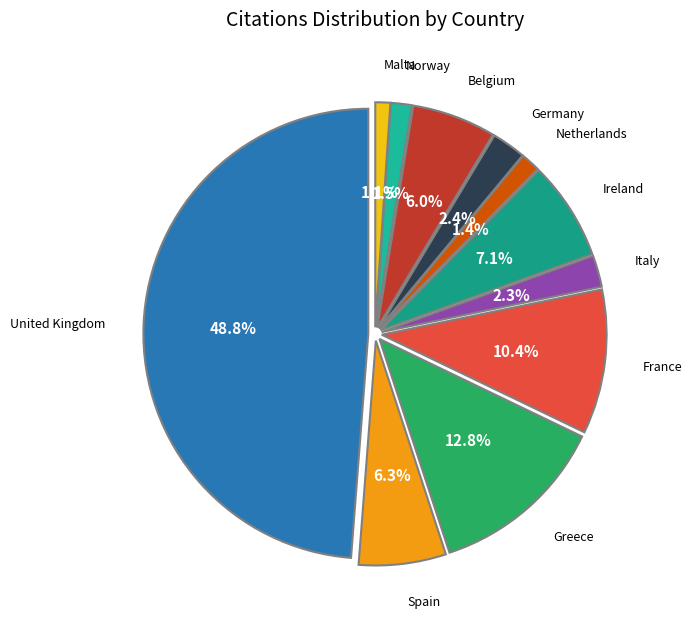

Combined, do Malta and Netherlands account for over 50%?

No